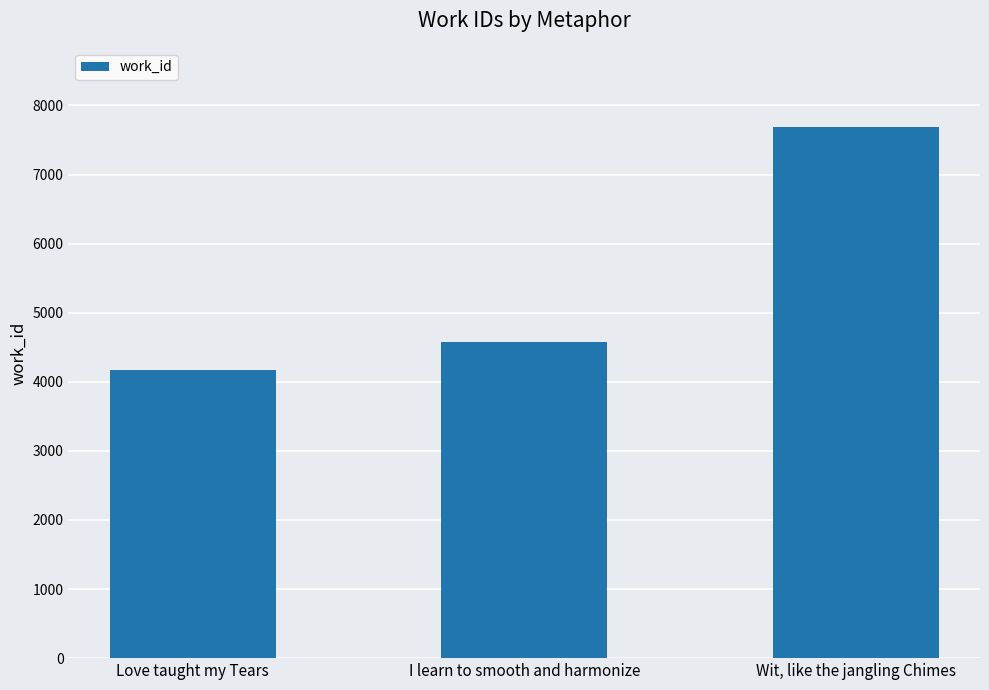

What is the average value?

5476